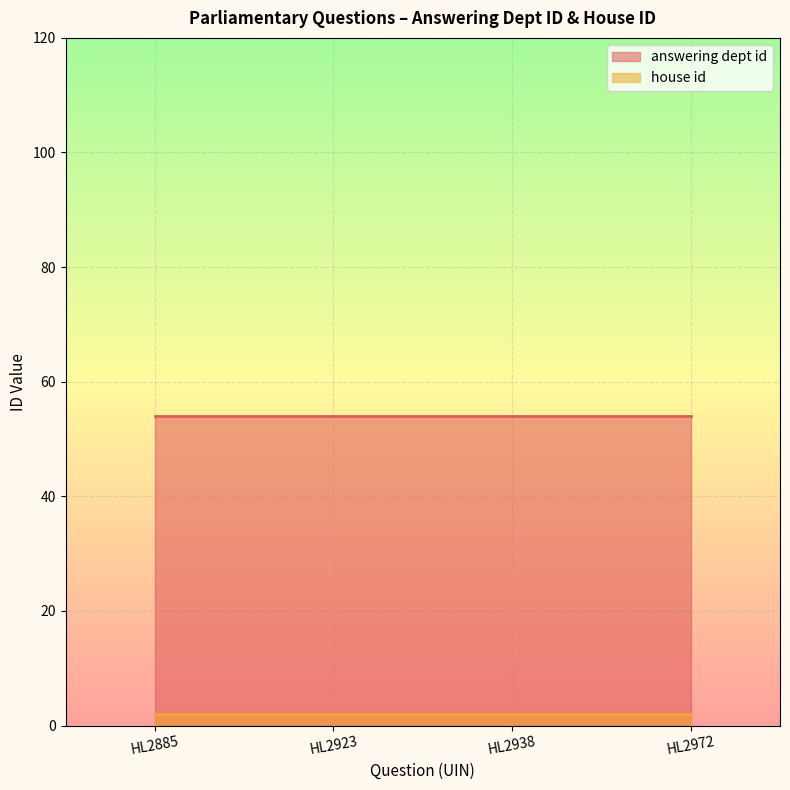

What is the maximum value shown in the chart?

54